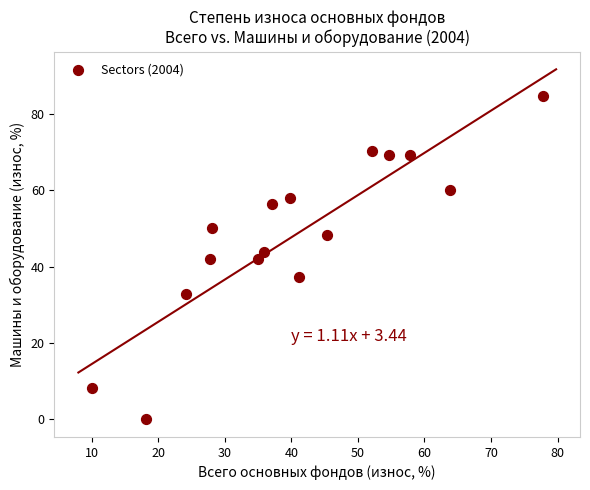

What is the range of X values (max minus min)?

67.8